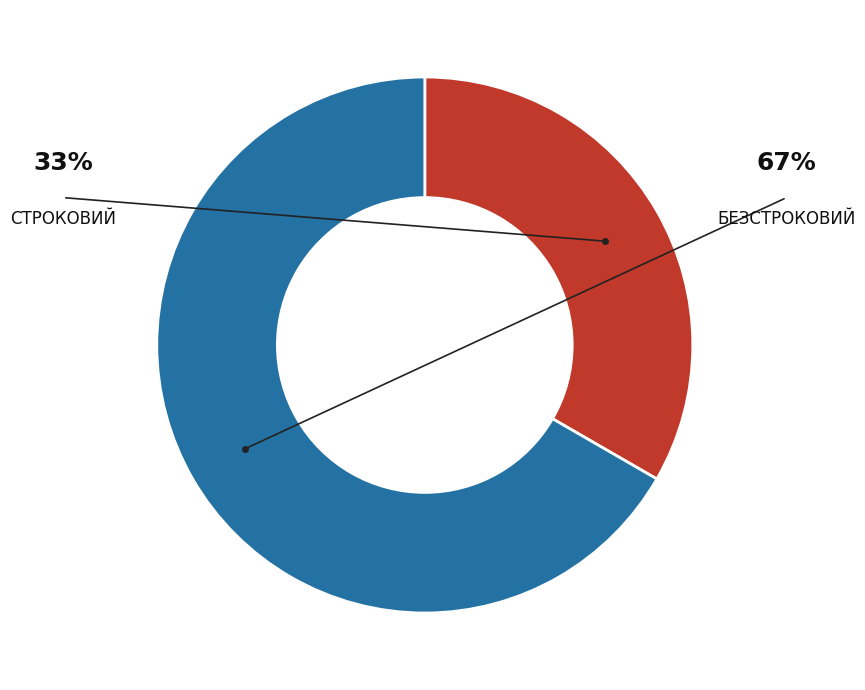

Is there a majority slice in this chart?

Yes